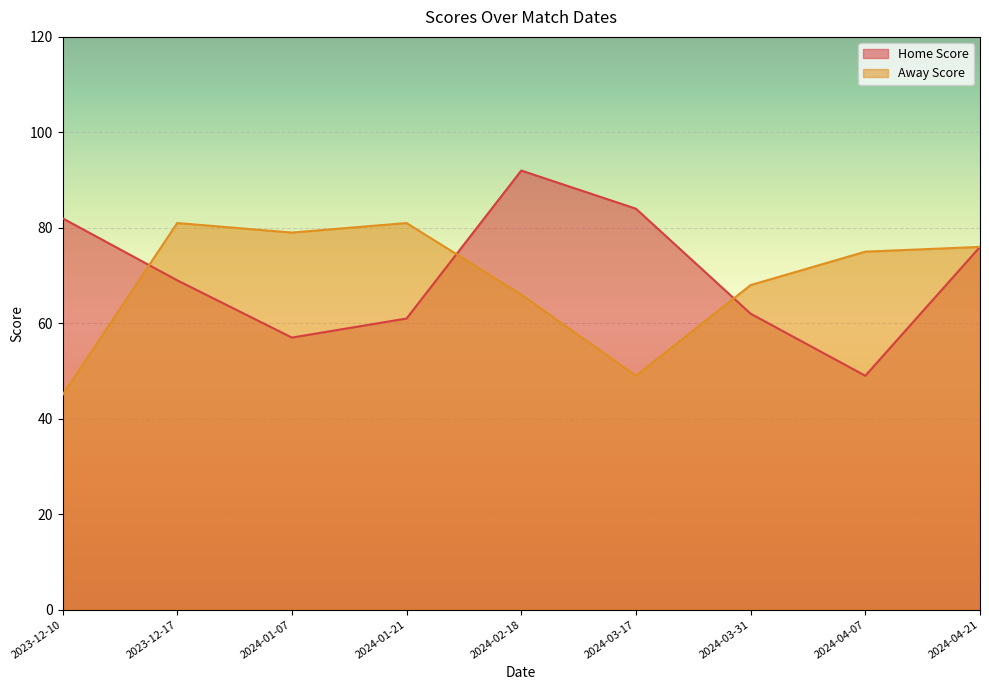

True or false: Home Score and Away Score intersect in this chart.

True